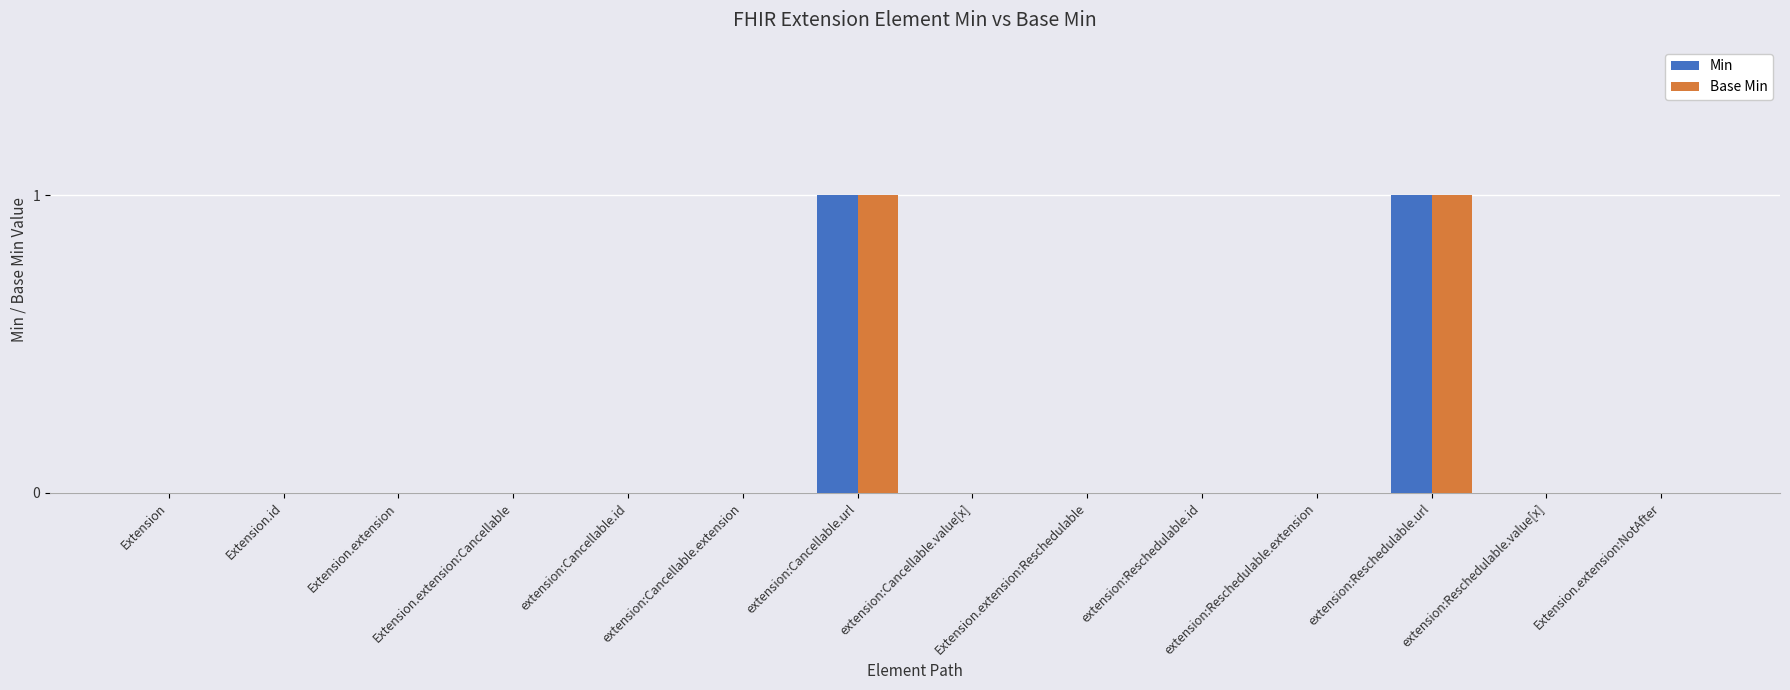

The Base Min series shows 0 at Extension. True or false?

True